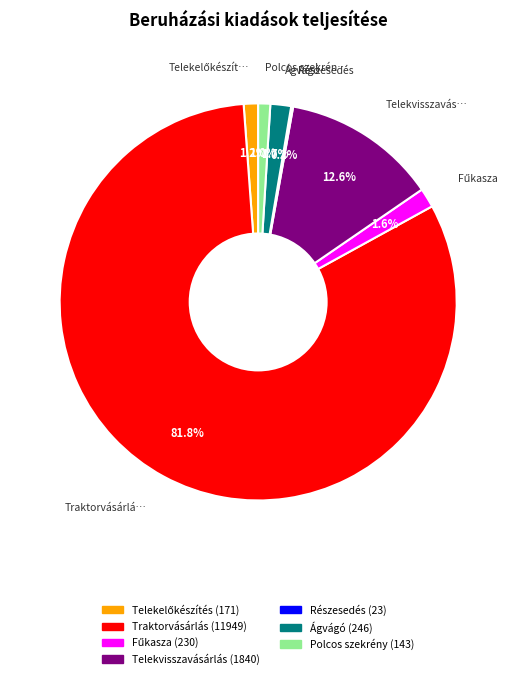

Is there a majority slice in this chart?

Yes